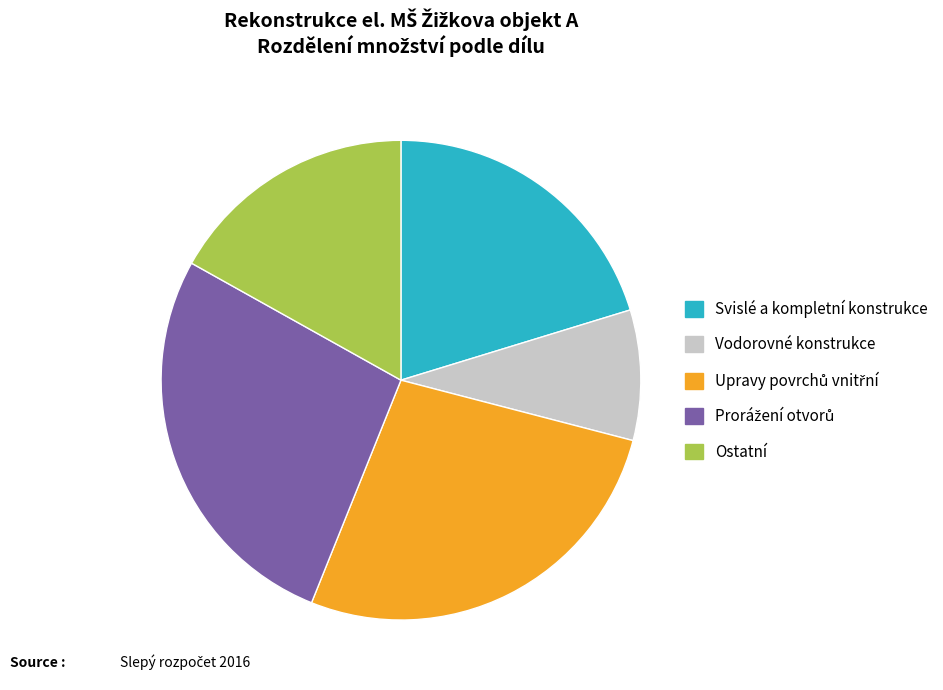

How many segments does this pie chart have?

5